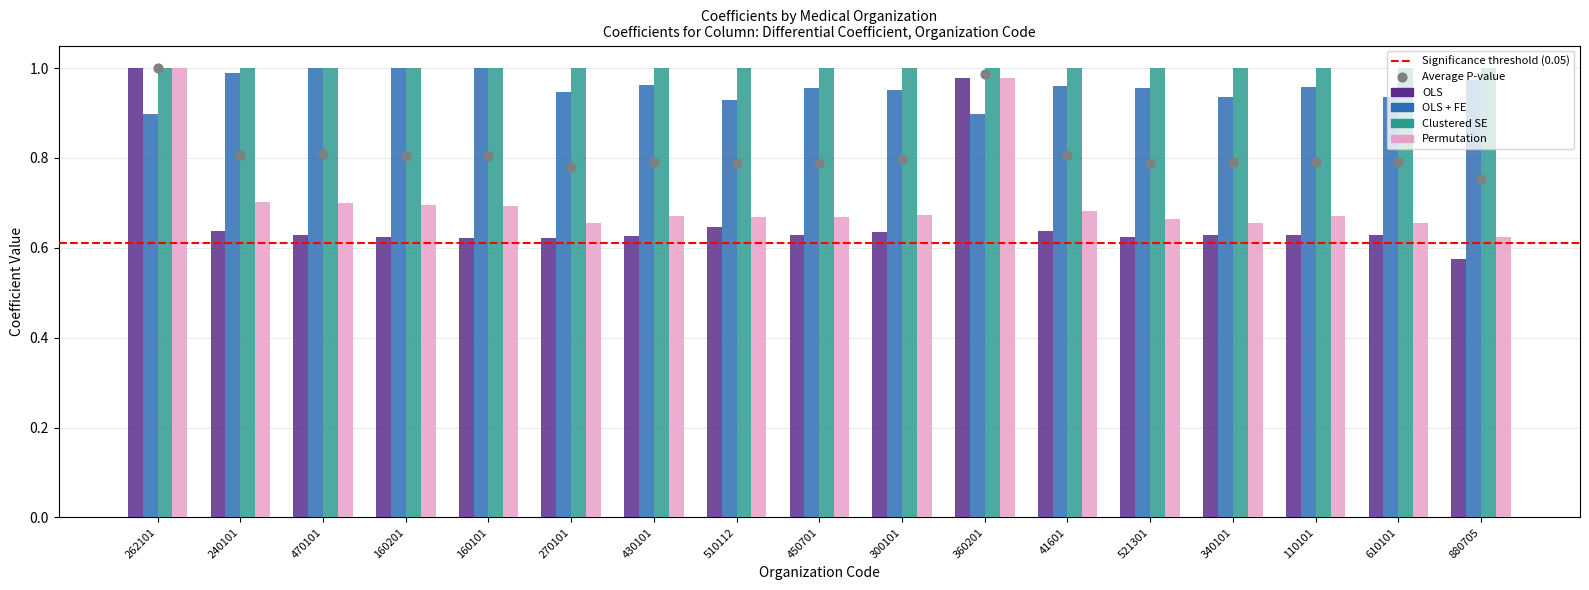

Is the value of Permutation at 450701 greater than the value of OLS + FE at 270101?

No